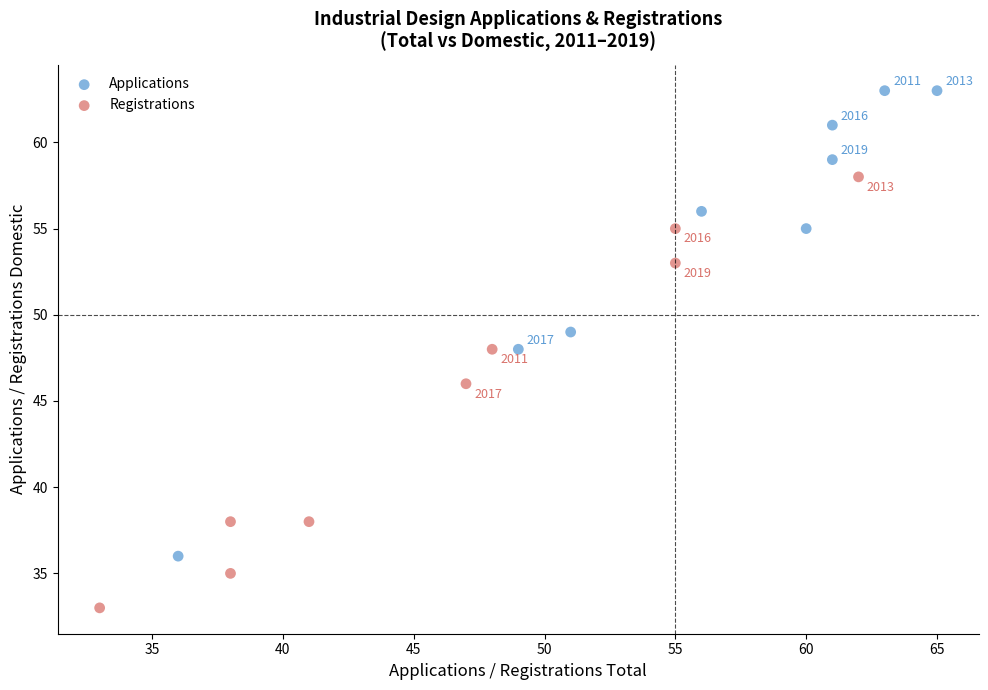

Which series has the widest spread of Y values?

Applications